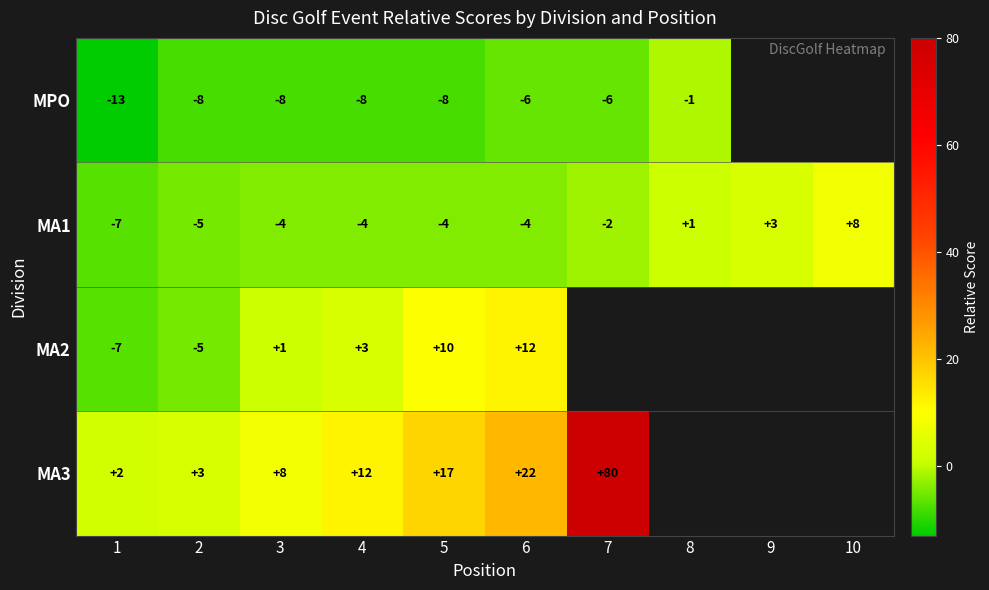

The value of MPO at 2 is -8. True or false?

True